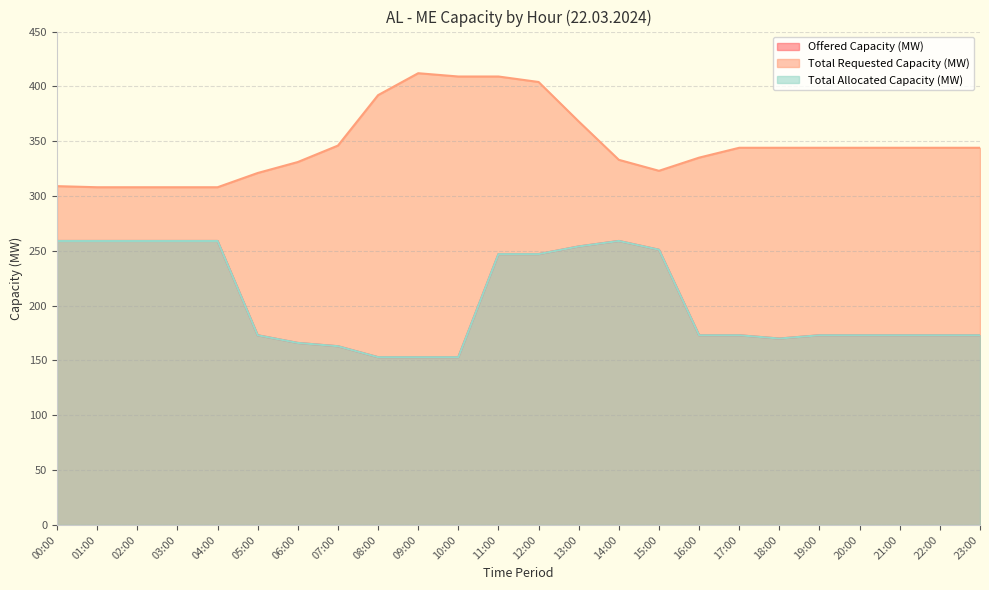

What is the label of the 9th point from the right?

15:00